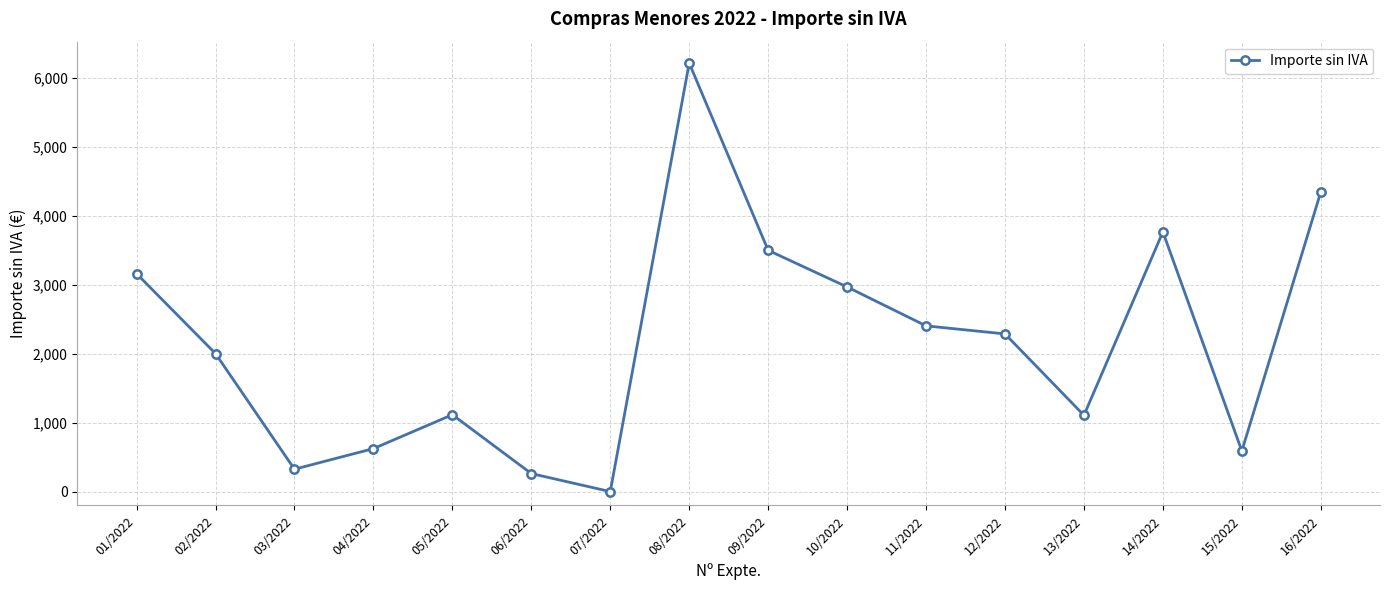

What is the difference between the maximum and minimum values?

6211.9